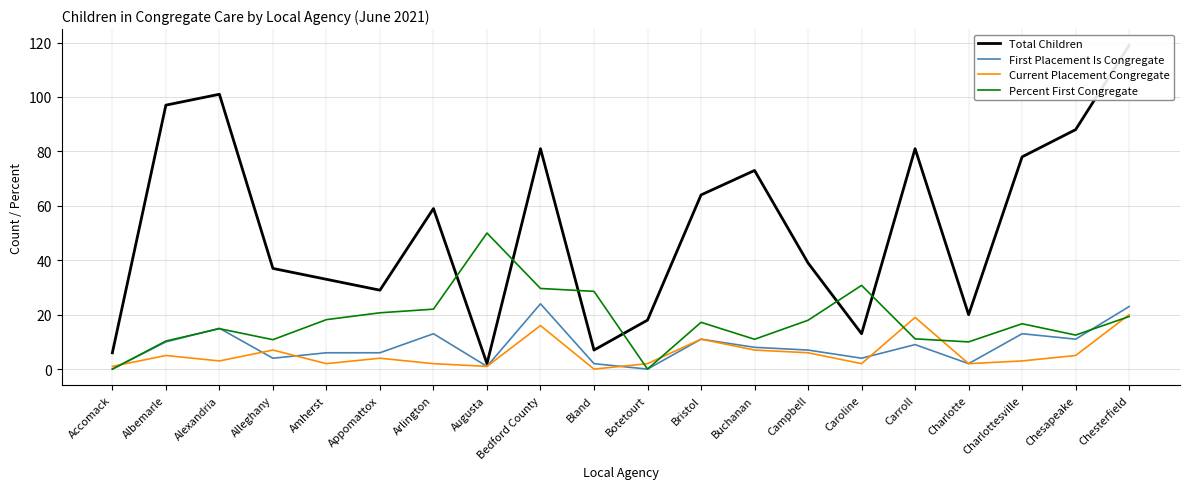

Rank the series at Charlottesville from lowest to highest value.

Current Placement Congregate, First Placement Is Congregate, Percent First Congregate, Total Children